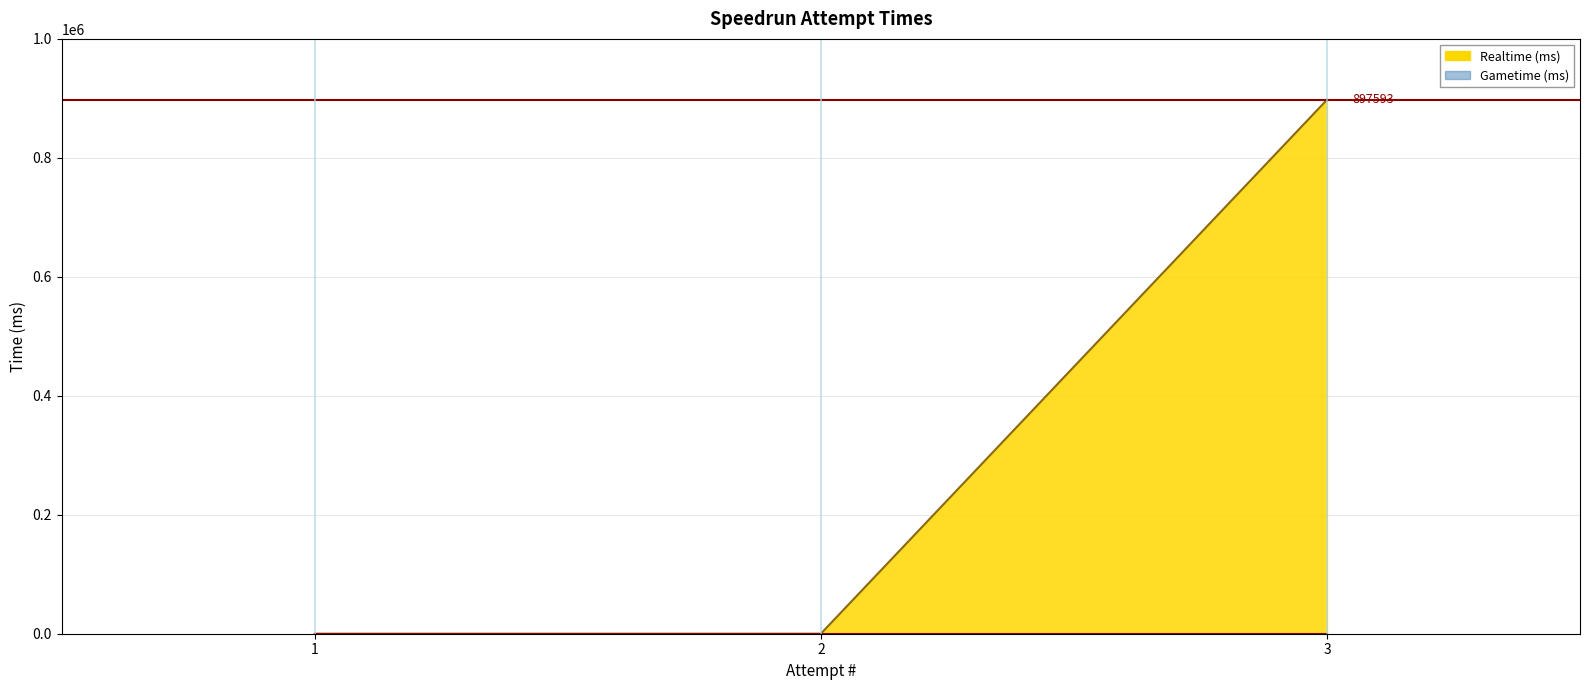

How many values are between 0 and 897593?

3